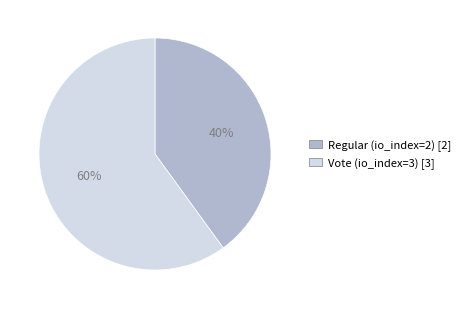

What is the majority slice?

Vote (io_index=3)